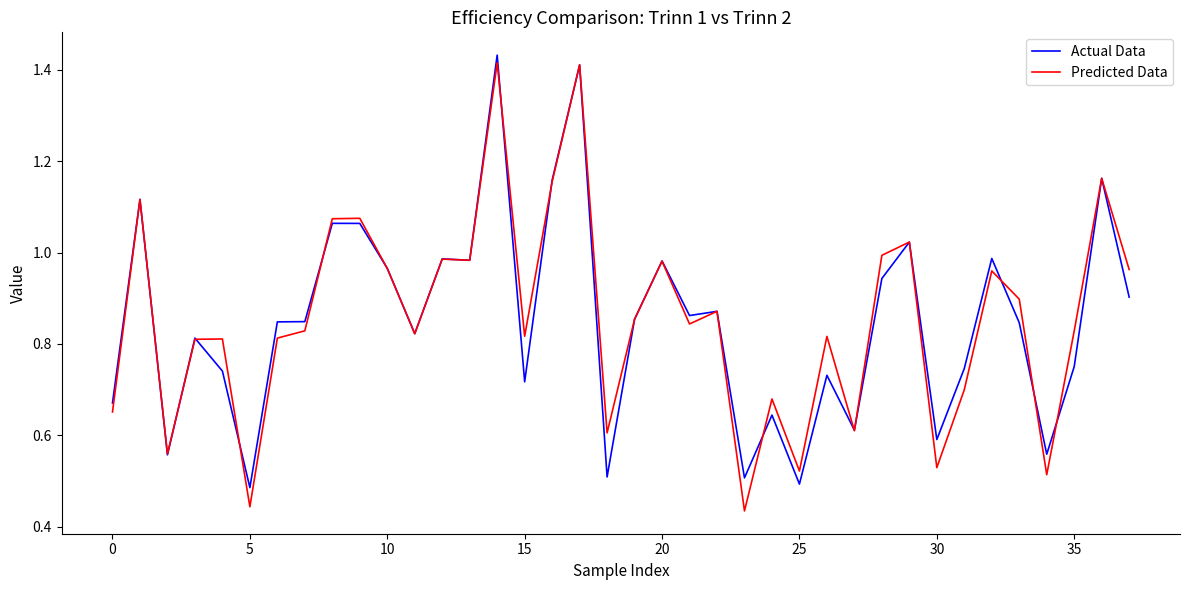

What is the average value of the Predicted Data series?

0.9